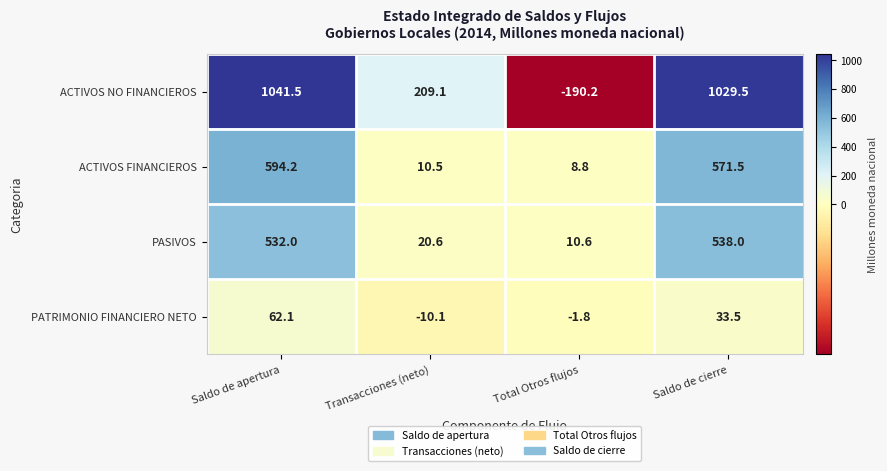

What is the approximate value of PASIVOS at Saldo de apertura?

532.0